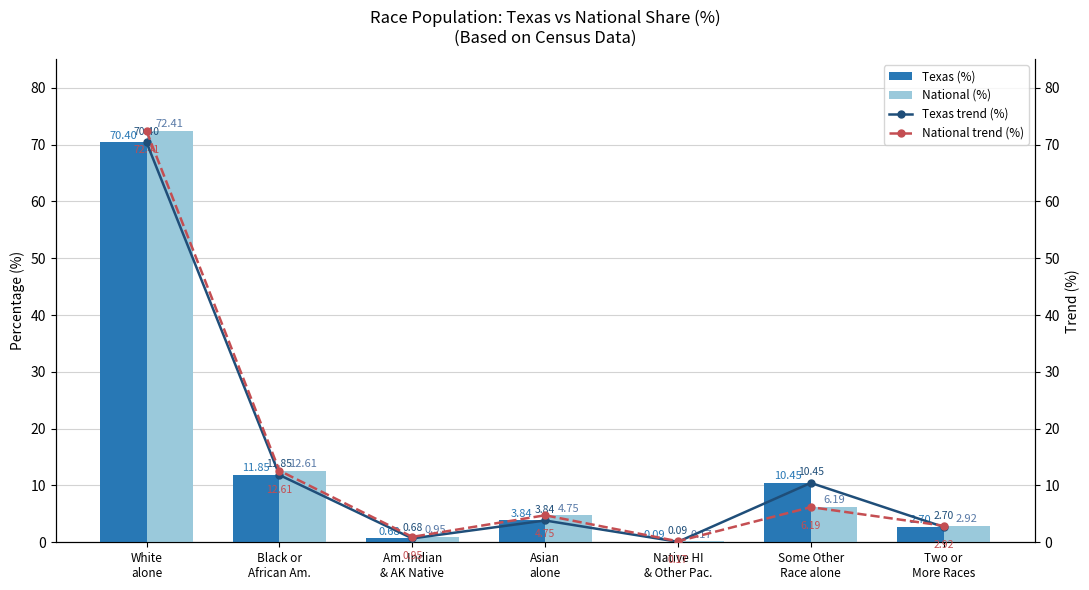

How many data points in National (%) are above 4?

4